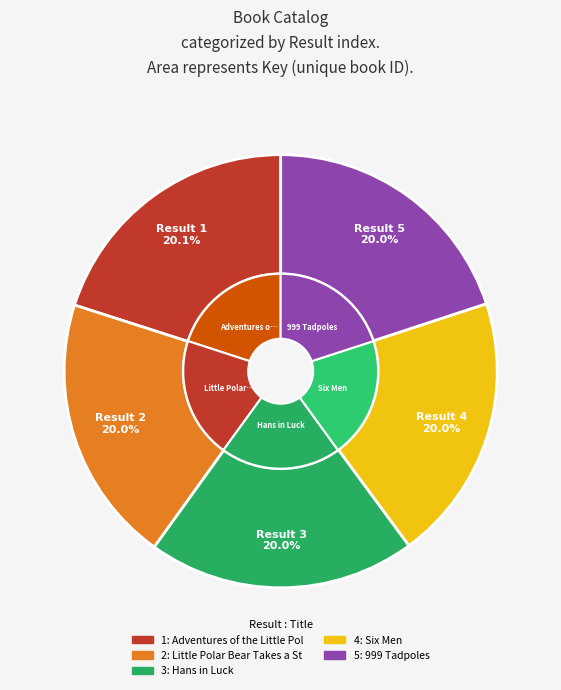

Is there a majority slice in this chart?

No